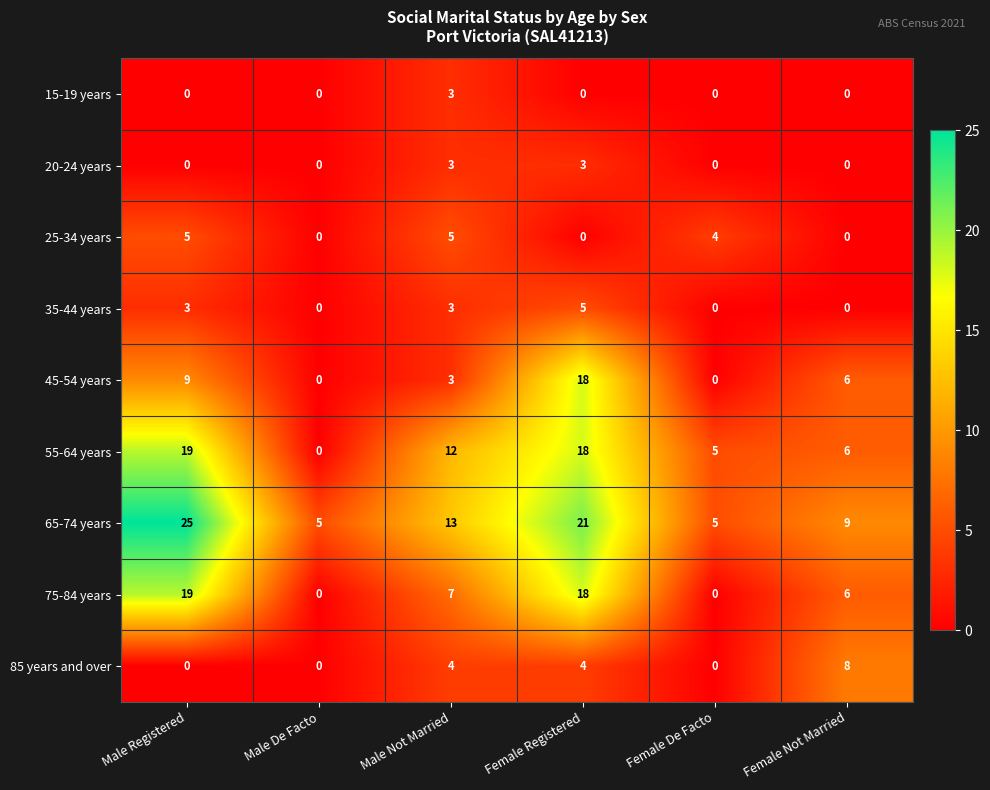

What is the sum of all 15-19 years values?

3